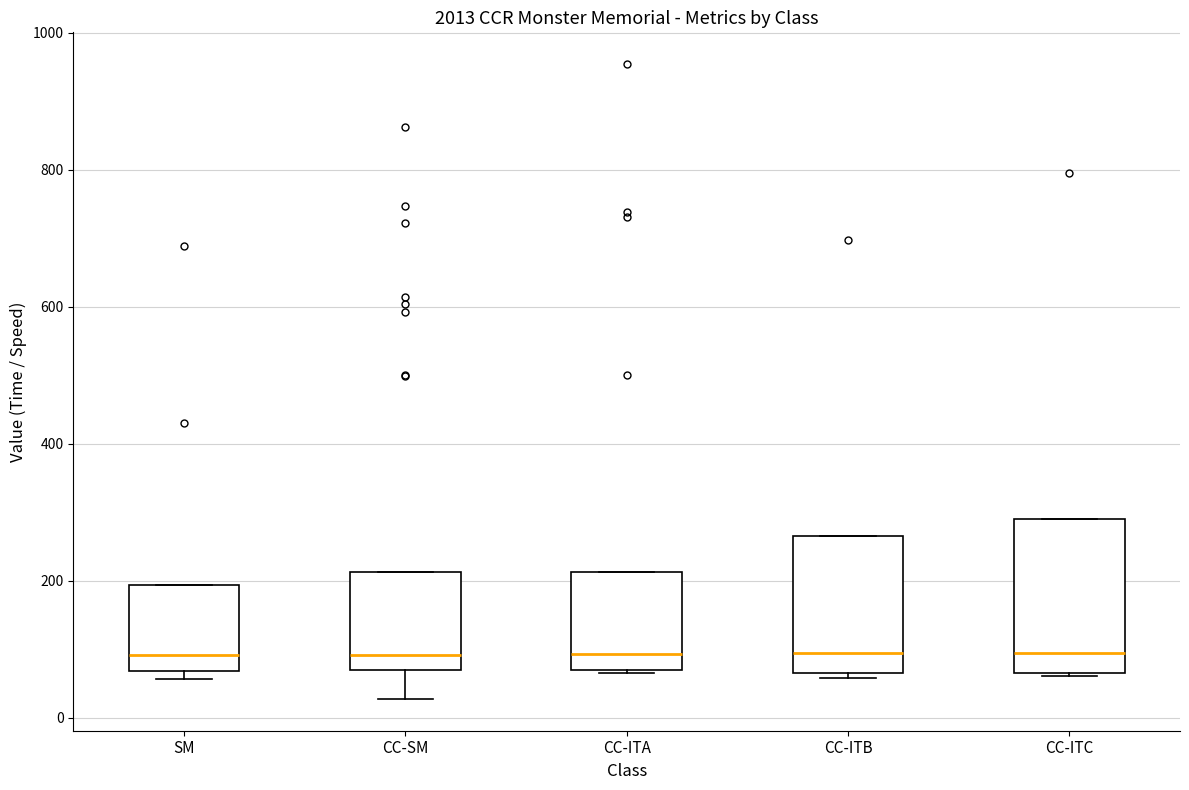

Comparing the boxes themselves (not the whiskers), which one is the tallest?

CC-ITC